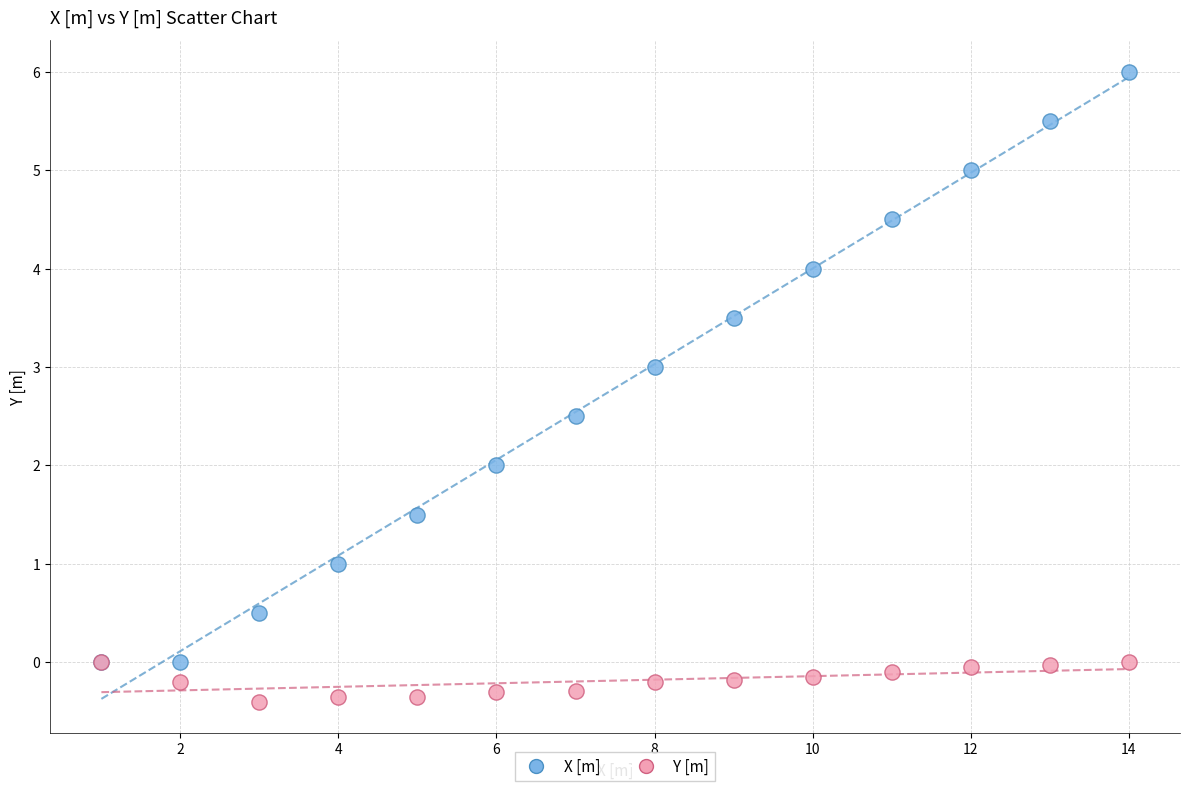

Which series reaches the minimum Y coordinate?

Y [m]